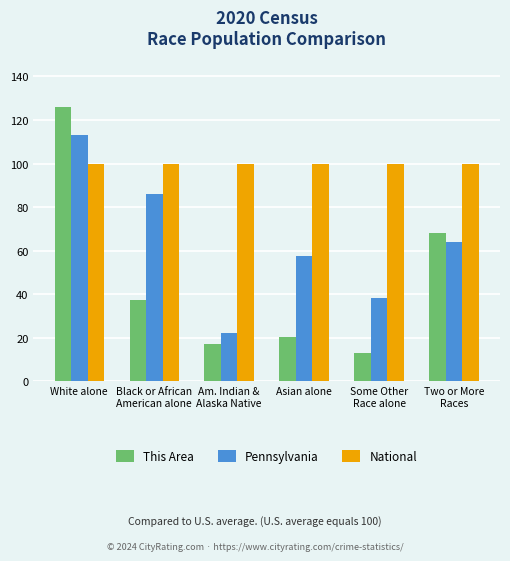

How many distinct data groups are displayed?

3